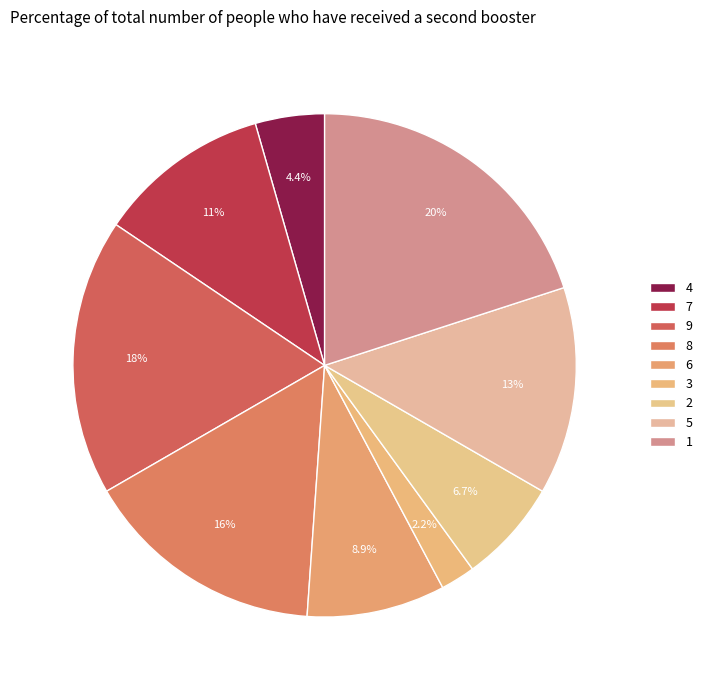

How many slices are in this pie chart?

9